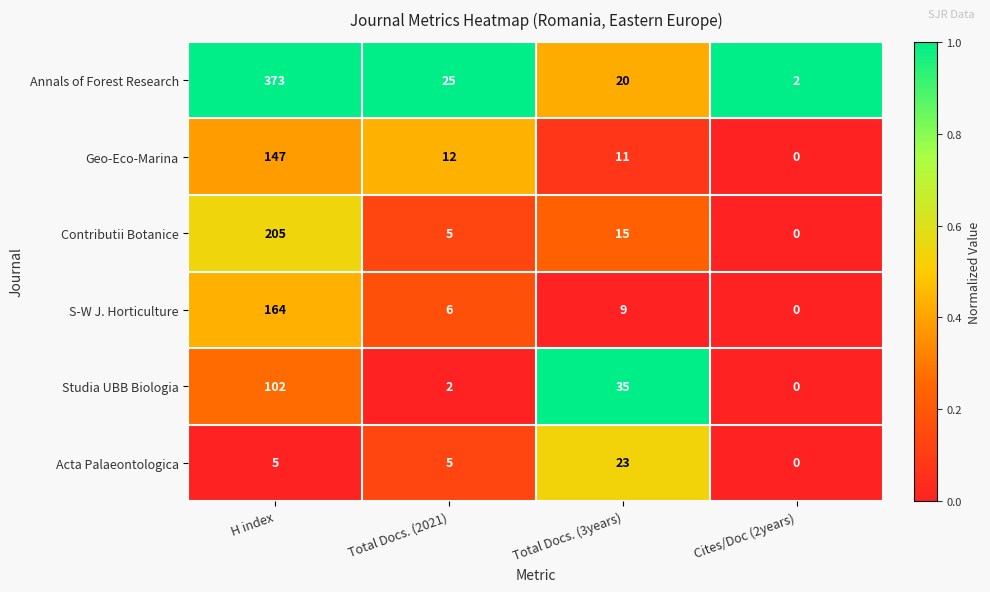

Count the number of data series in this chart.

6